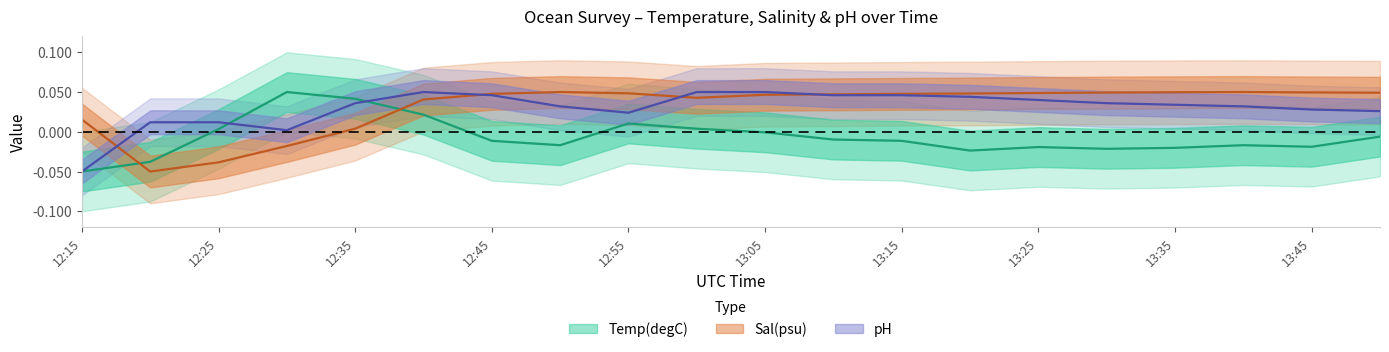

List the series in order of their peak value, lowest first.

Temp(degC), Sal(psu), pH